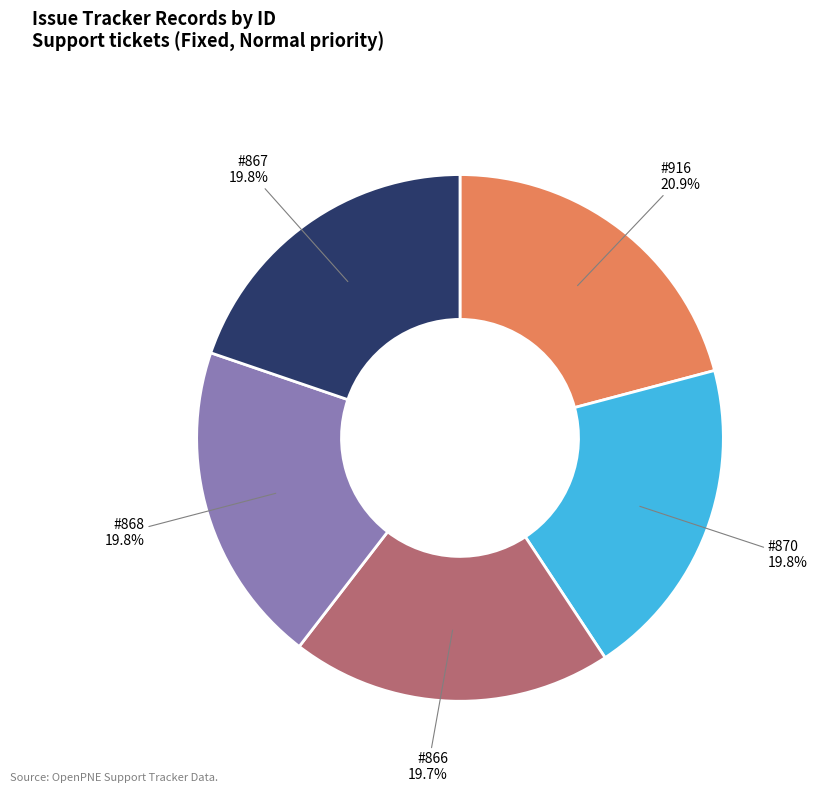

How much of the chart is everything except #868?

80.2%